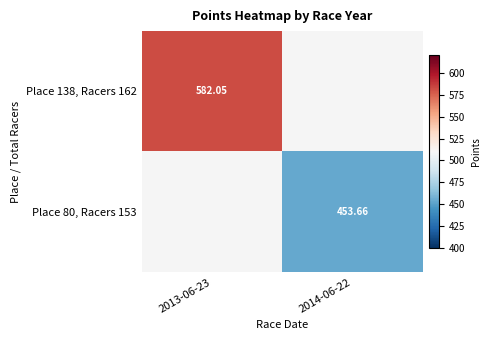

Is the value of Place 138, Racers 162 at 2014-06-22 greater than the value of Place 80, Racers 153 at 2014-06-22?

No